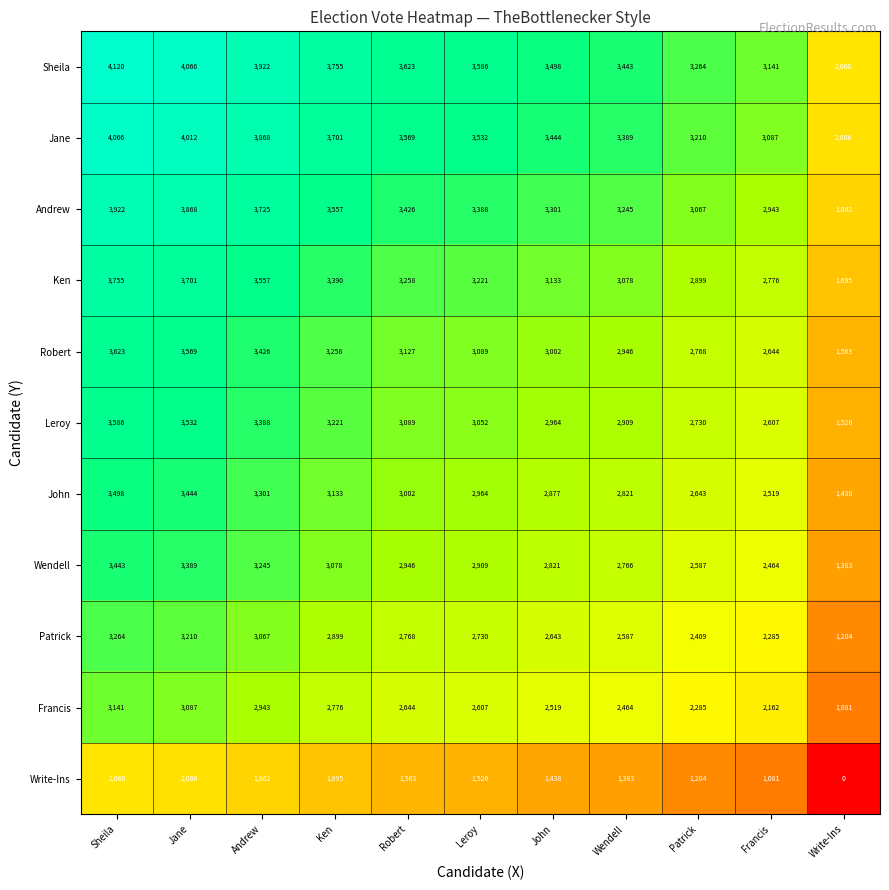

What is the total value across all series at Wendell?

31031